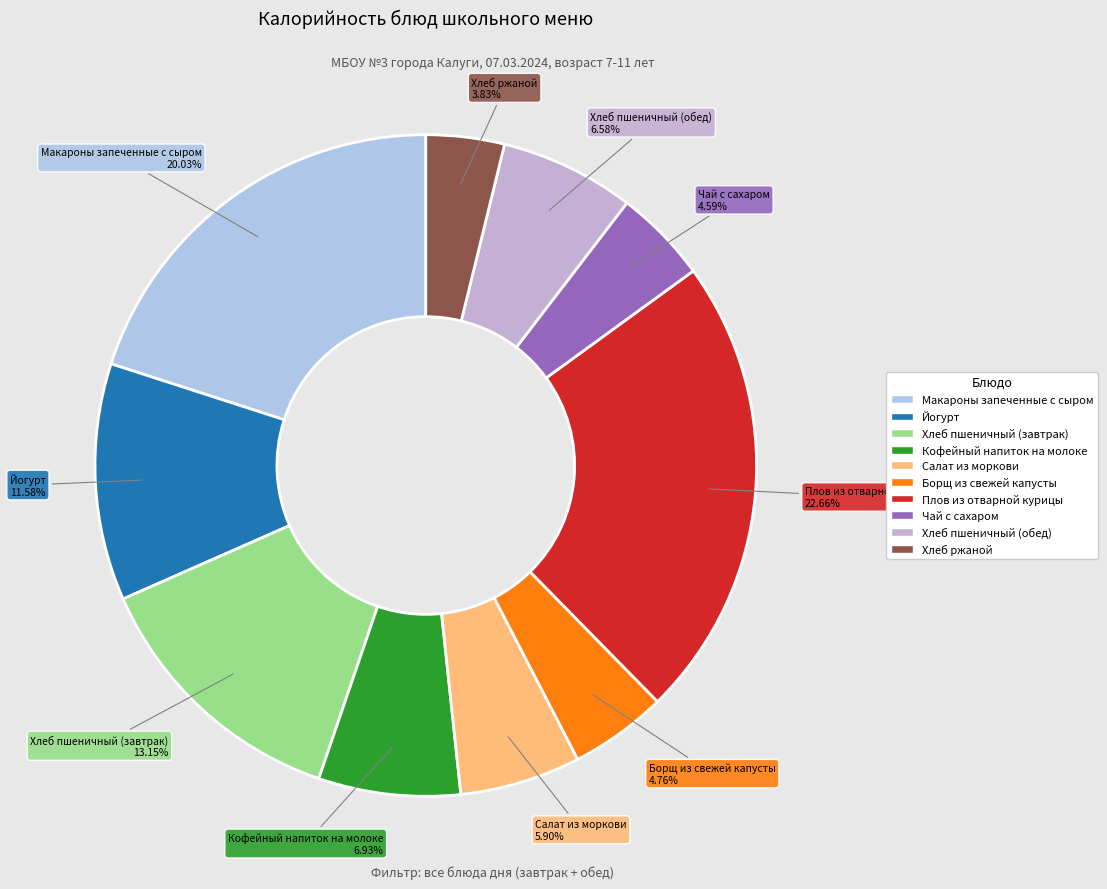

How many slices are in this pie chart?

10